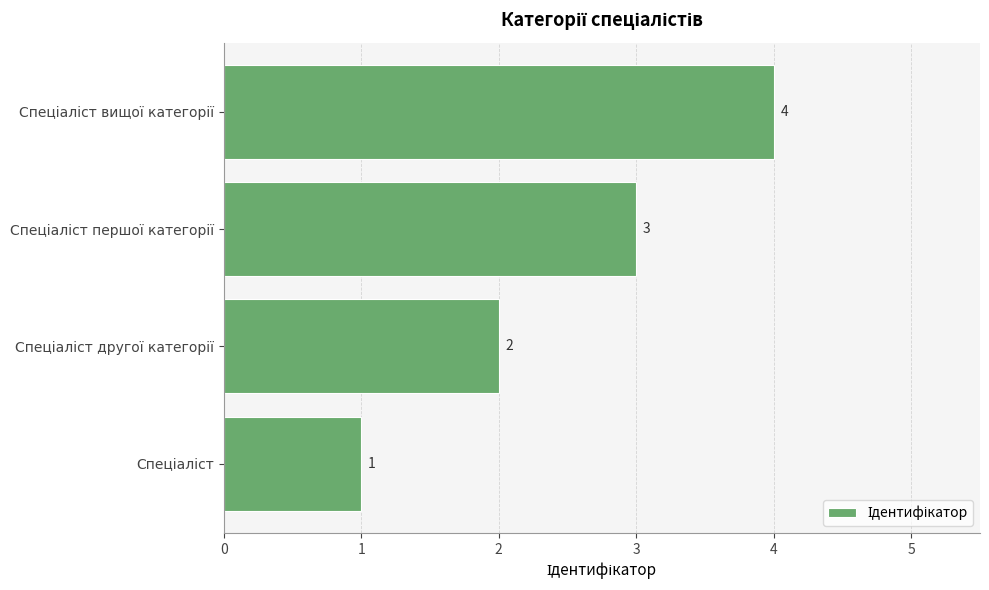

What is the difference between the maximum and minimum values?

3